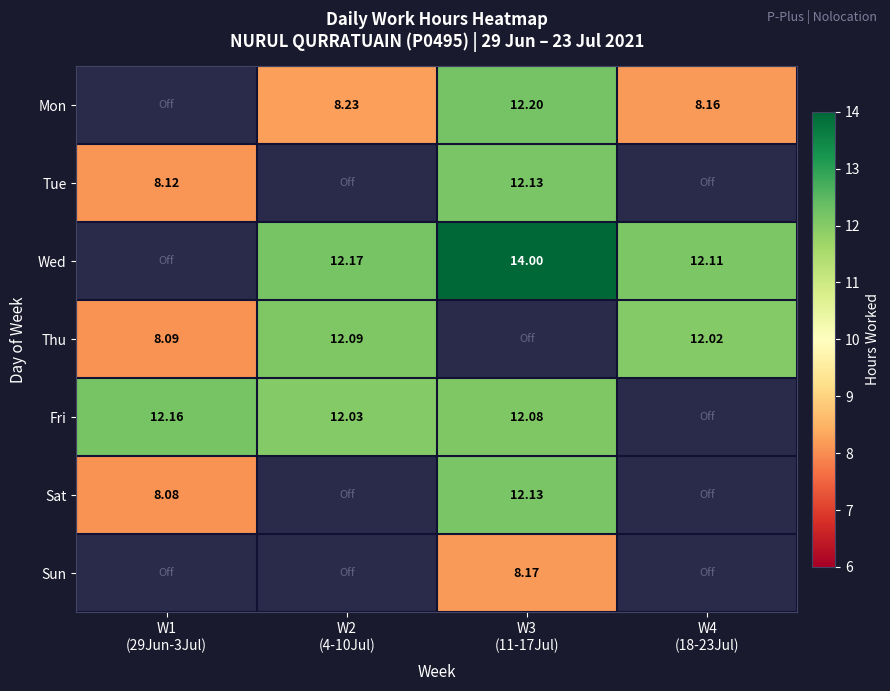

At how many categories does at least one series exceed 13?

1